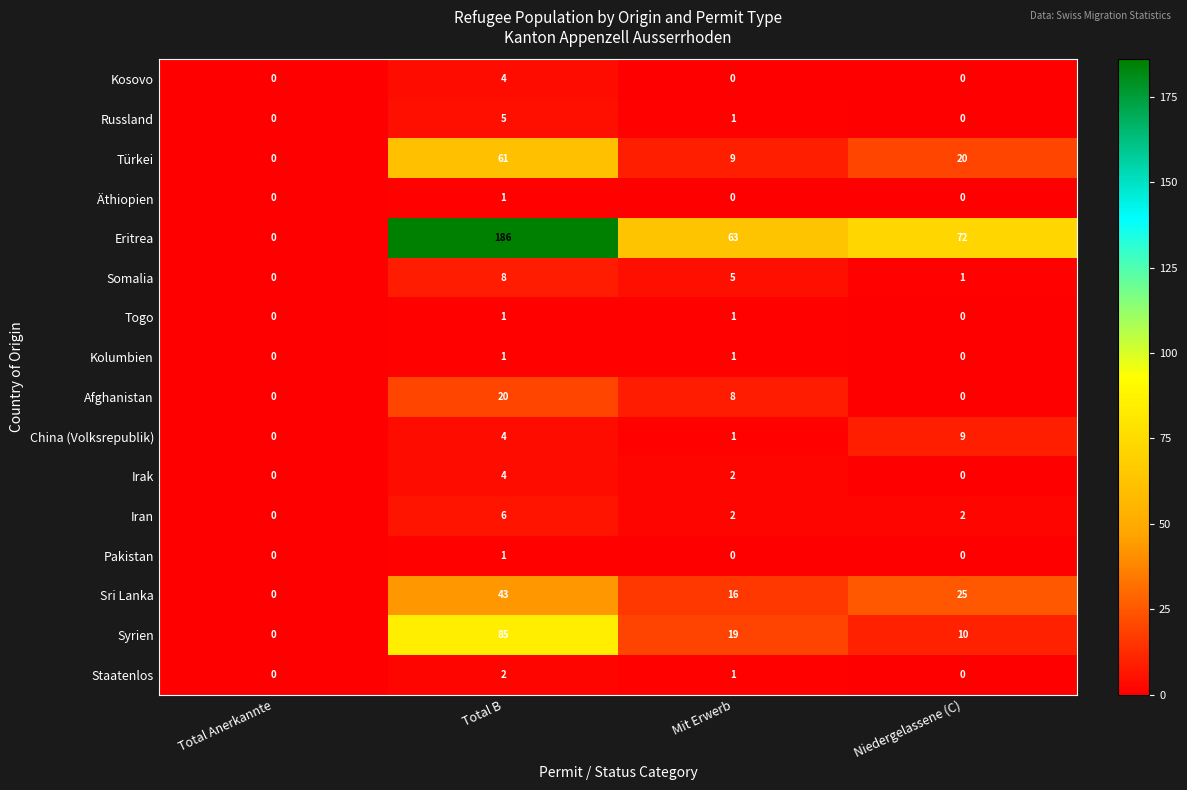

Count the Russland values in the range 0 to 5.

4